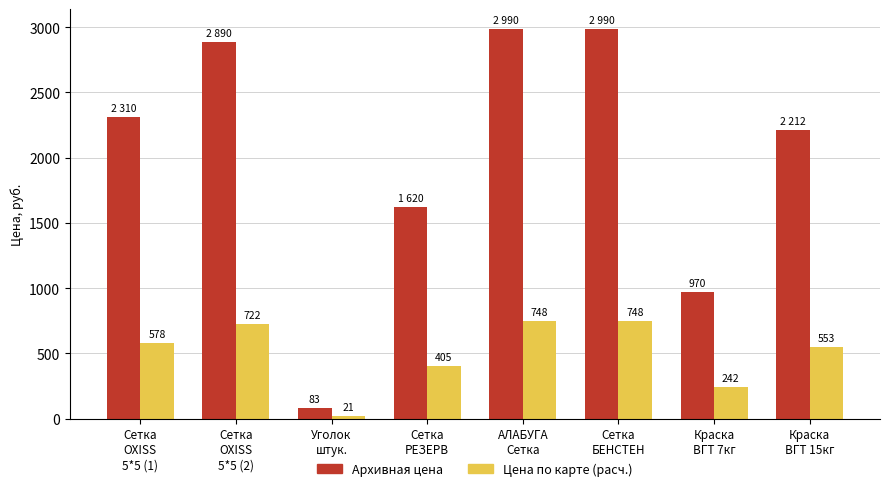

What is the highest value of the Архивная цена series?

2990.0